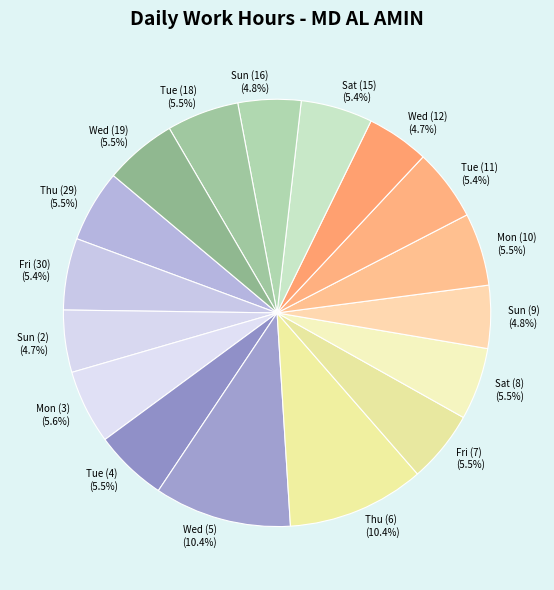

Is there a majority slice in this chart?

No